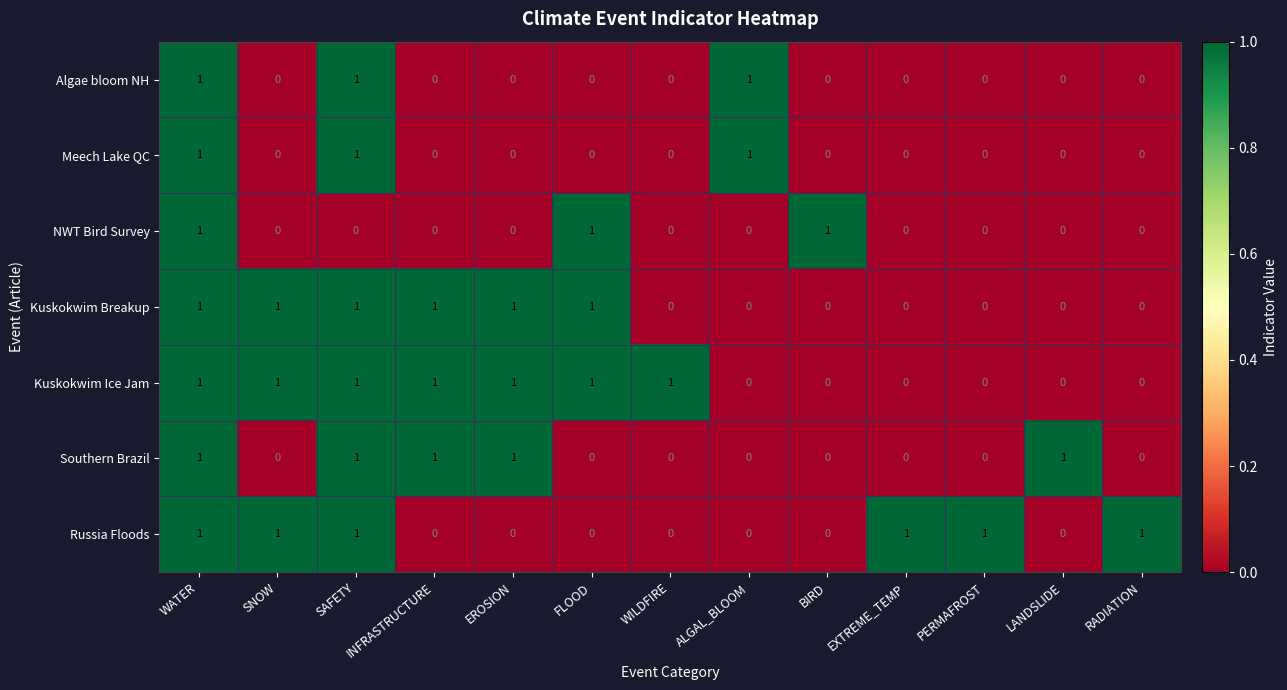

What is the sum of all Southern Brazil values?

5